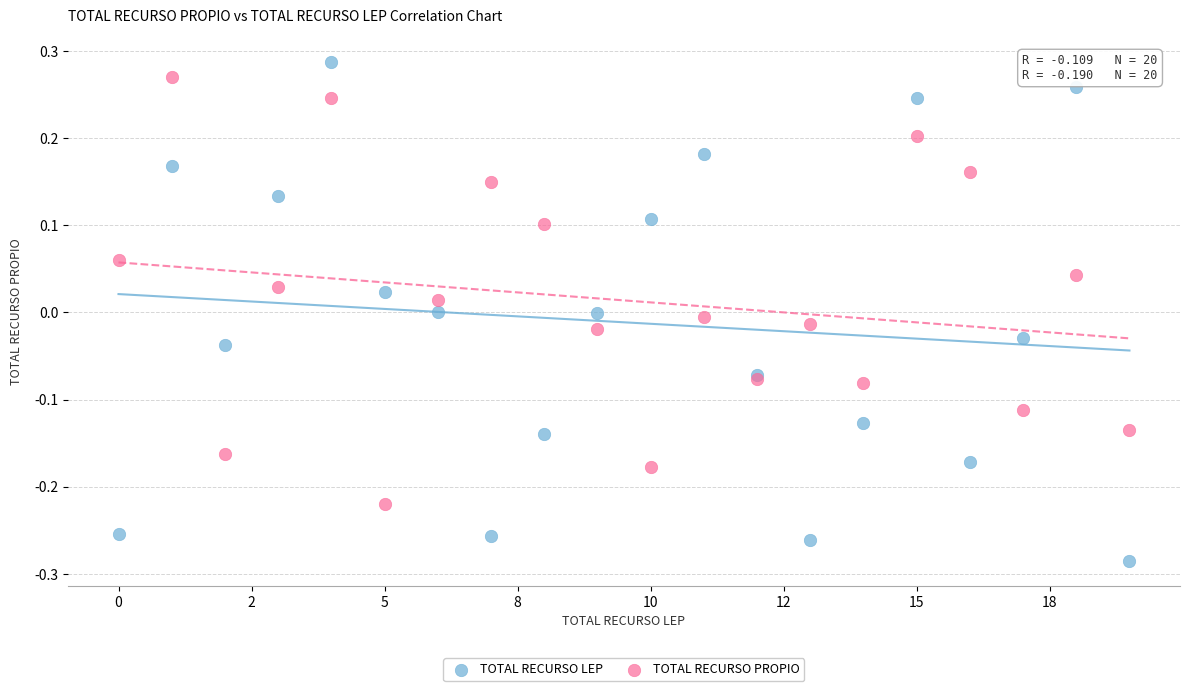

Which series reaches the maximum Y coordinate?

TOTAL RECURSO LEP